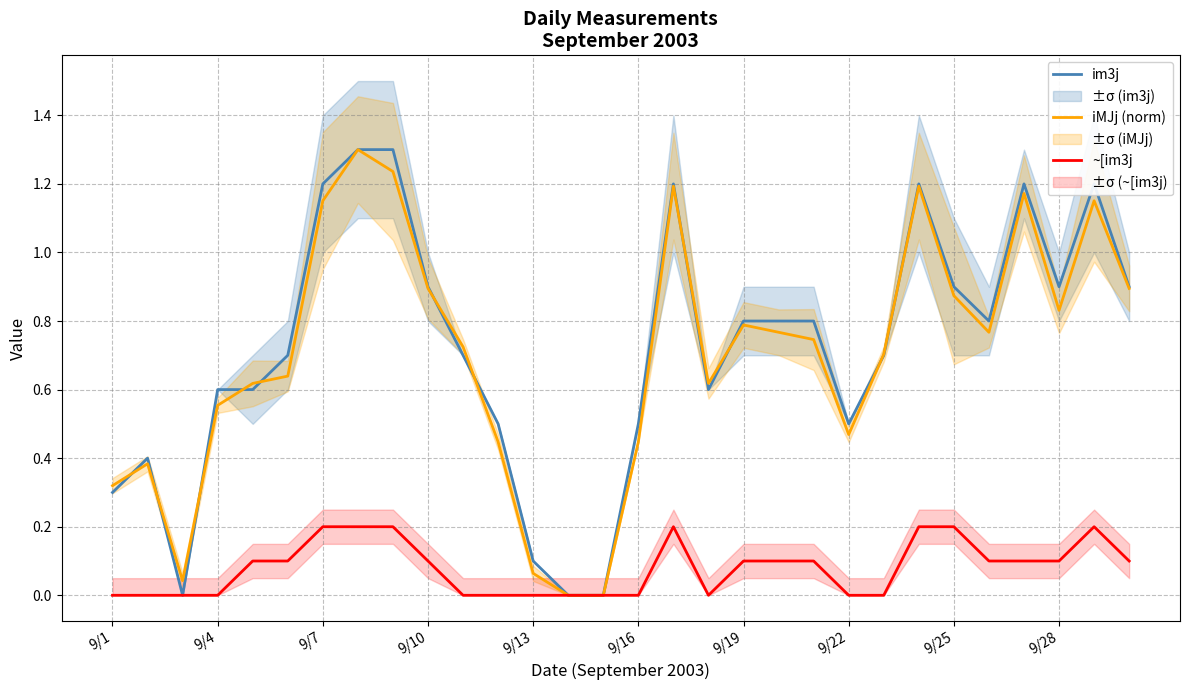

Rank the series by their maximum value, from highest to lowest.

im3j, iMJj (norm), ~[im3j